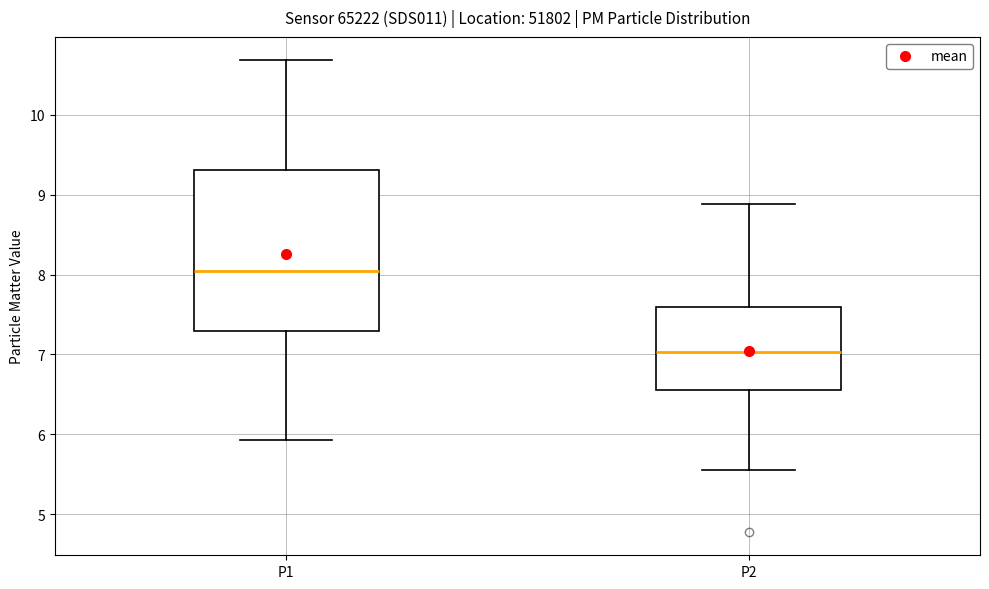

Where is the lower edge of the box for P2 on the y-axis? The values are not printed on the chart, so give them approximately, as read against the axis.

6.6